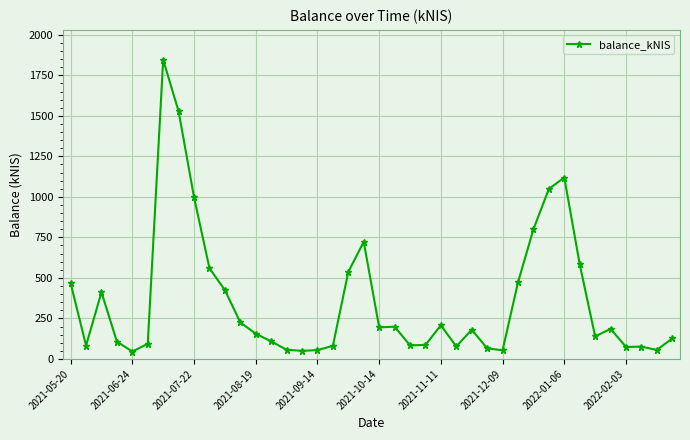

Count the number of values greater than 180.

20